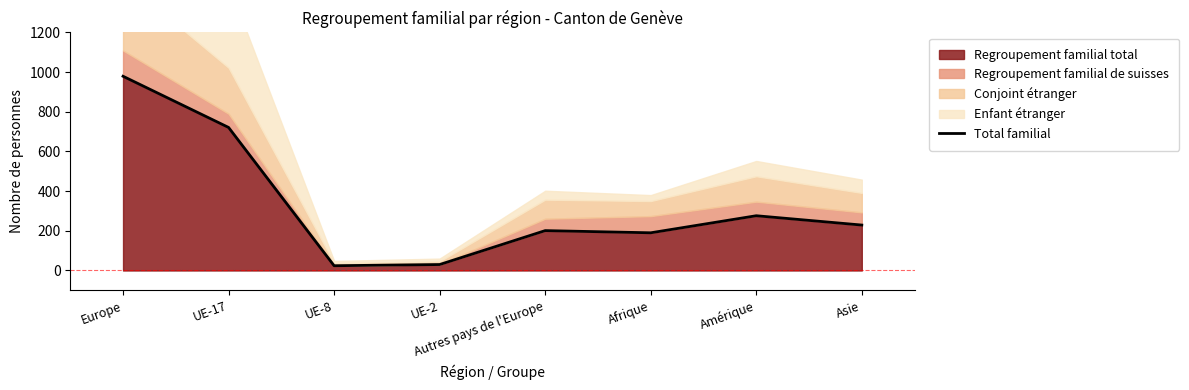

How many points are lower than both their immediate neighbors (excluding endpoints)?

2